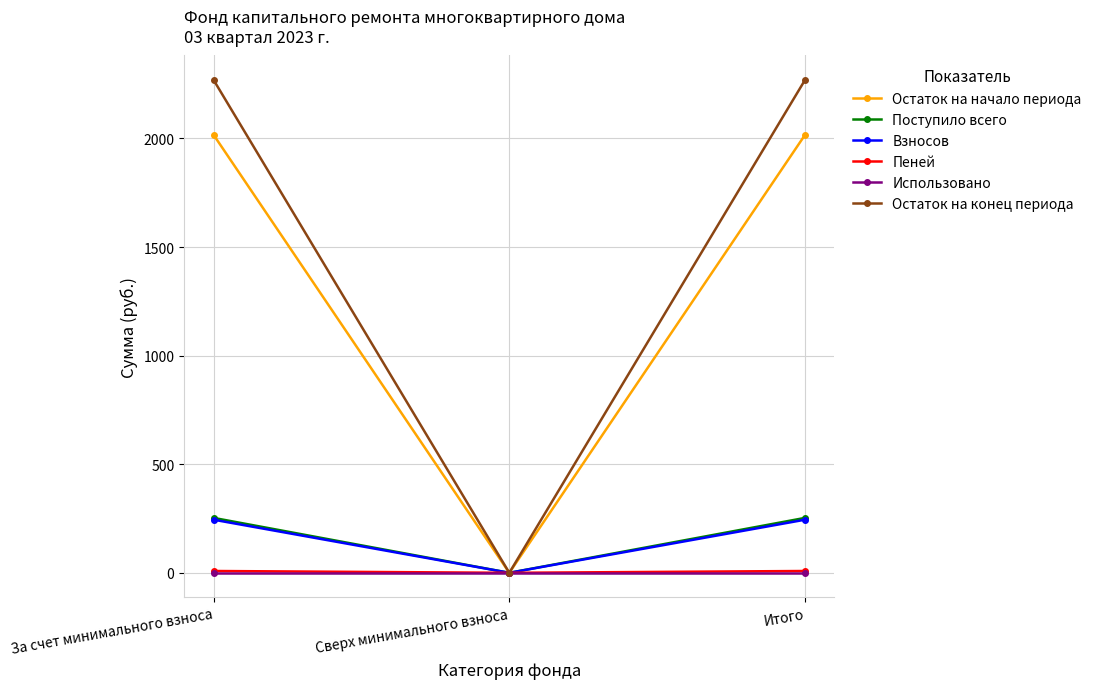

At which label does Взносов first exceed 244?

За счет минимального взноса